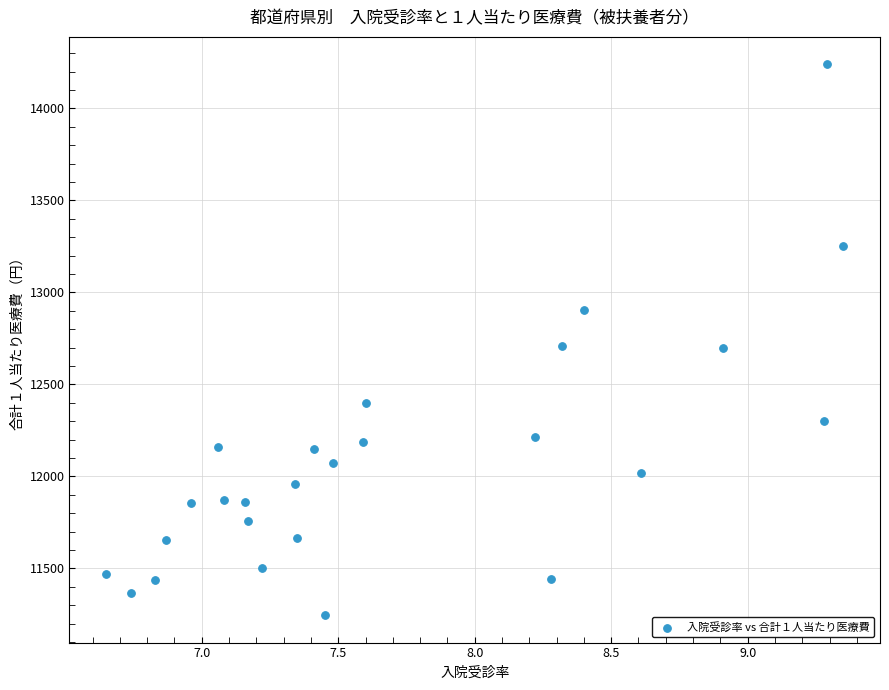

What is the range of Y values (max minus min)?

2992